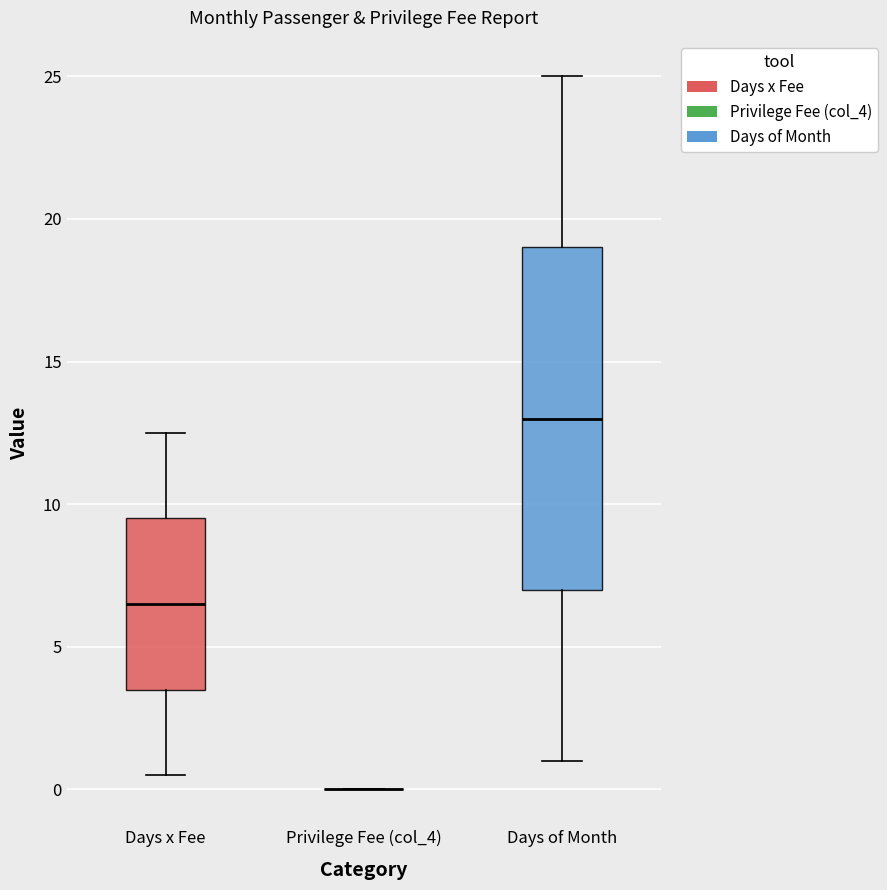

Where does the upper whisker of the box for Days x Fee end on the y-axis? The values are not printed on the chart, so give them approximately, as read against the axis.

12.5